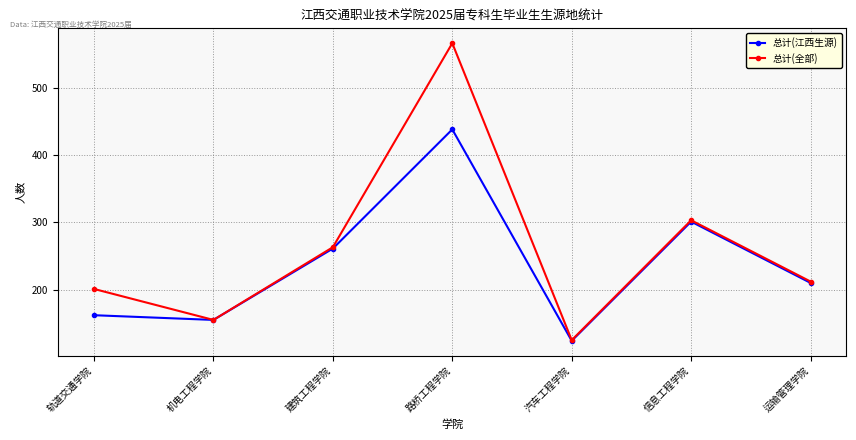

Which series changed the most between 建筑工程学院 and 汽车工程学院?

总计(全部)